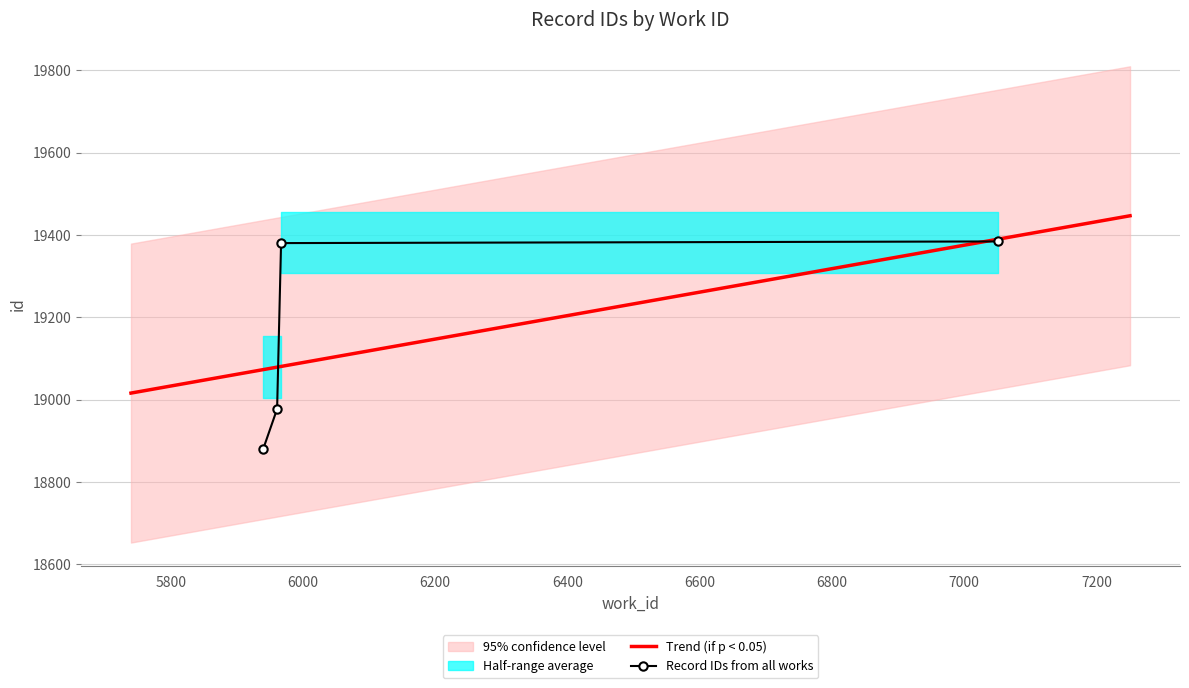

Approximately how many times larger is the value at 5961 compared to 5967?

1.0